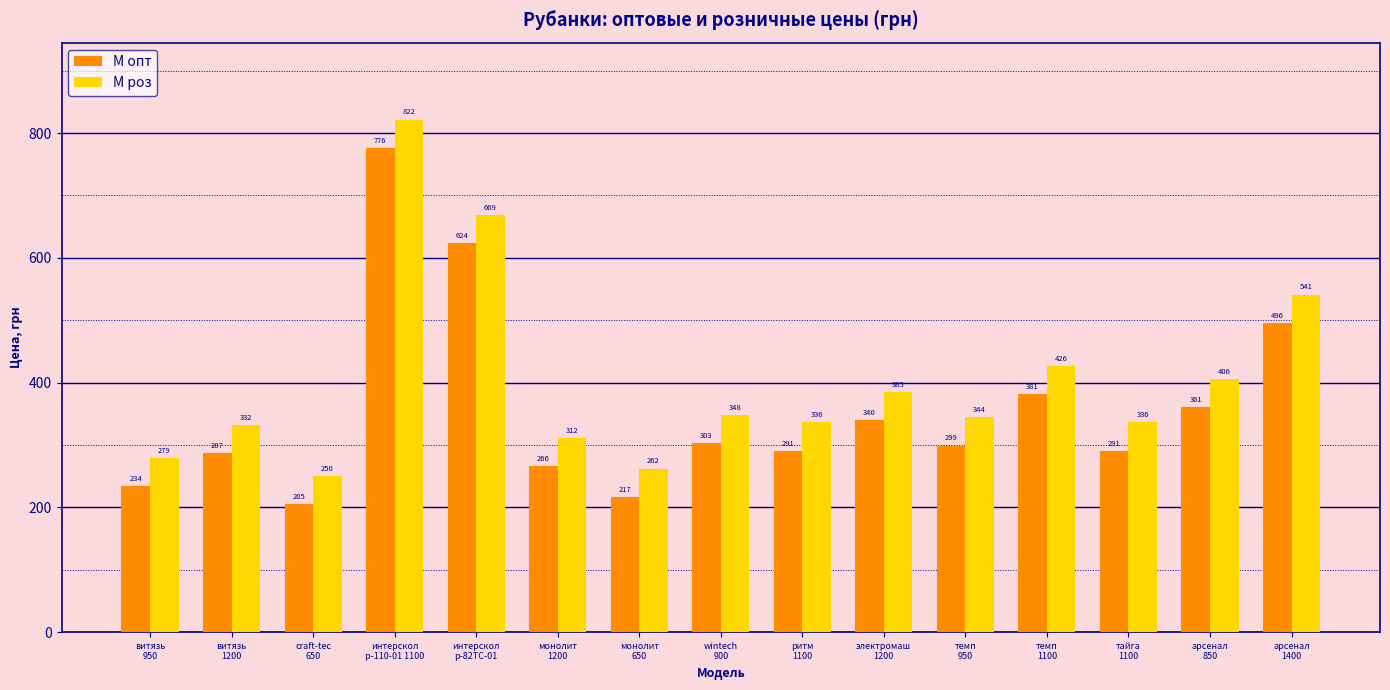

What is the label of the 11th bar from the left?

темп
950